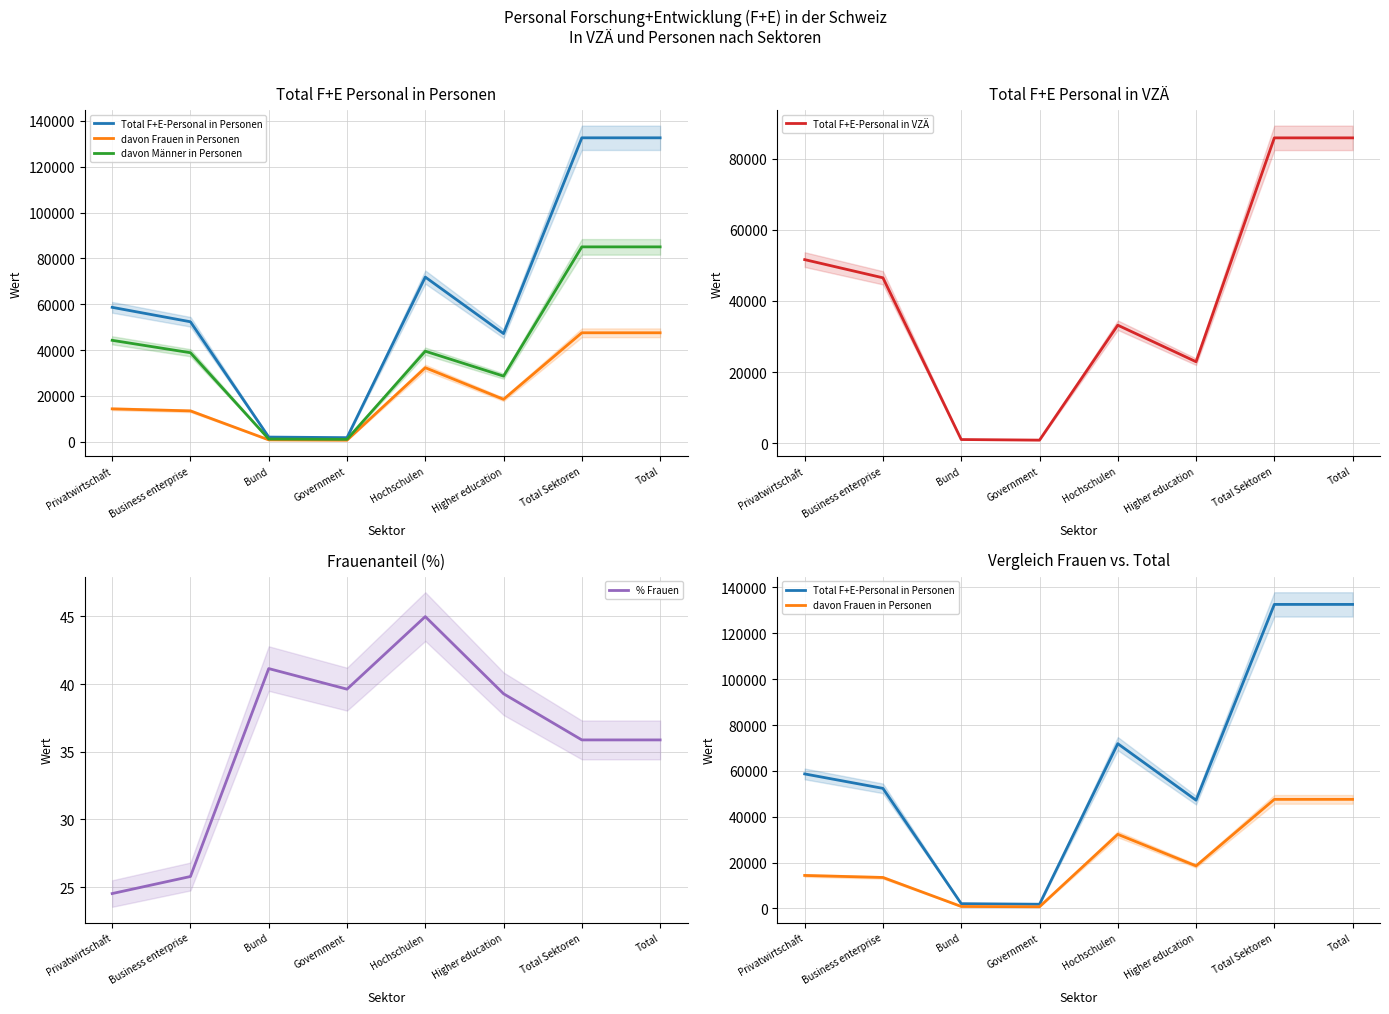

Is this an area chart (filled region under the line)?

No